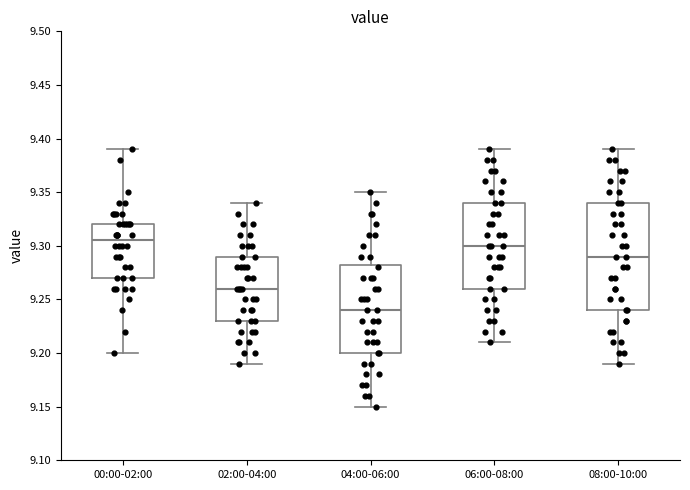

Reading left to right, transcribe this box plot: for each box, give where its median line is, the range the box spans, and where its two whiskers end, as read against the y-axis. The values are not printed on the chart, so give them approximately, as read against the axis.

00:00-02:00: median 9.305, box 9.270 to 9.320, whiskers 9.200 to 9.390
02:00-04:00: median 9.260, box 9.230 to 9.290, whiskers 9.190 to 9.340
04:00-06:00: median 9.240, box 9.200 to 9.285, whiskers 9.150 to 9.350
06:00-08:00: median 9.300, box 9.260 to 9.340, whiskers 9.210 to 9.390
08:00-10:00: median 9.290, box 9.240 to 9.340, whiskers 9.190 to 9.390